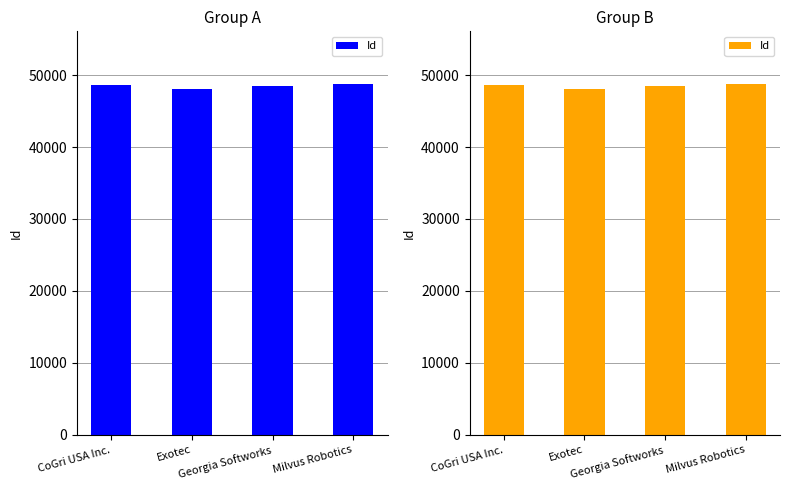

Reading right to left, what are all the values shown in this chart?

48758	48544	48090	48623